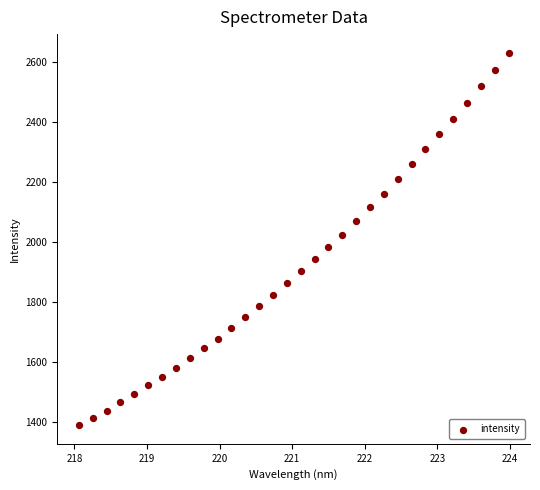

What is the range of Y values (max minus min)?

1240.6